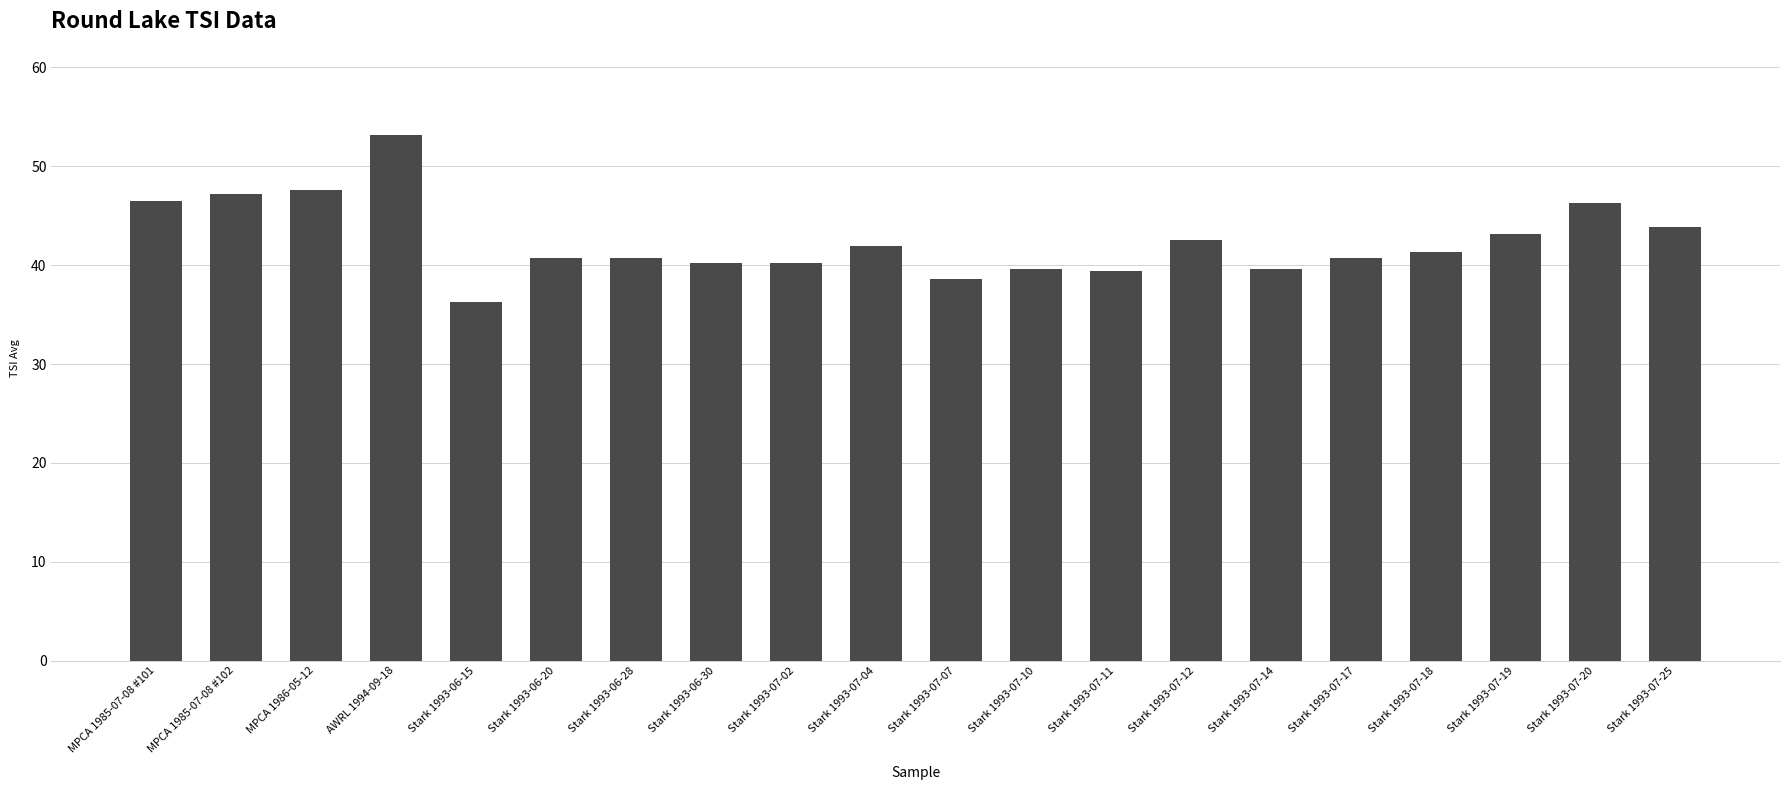

What is the average value?

42.5